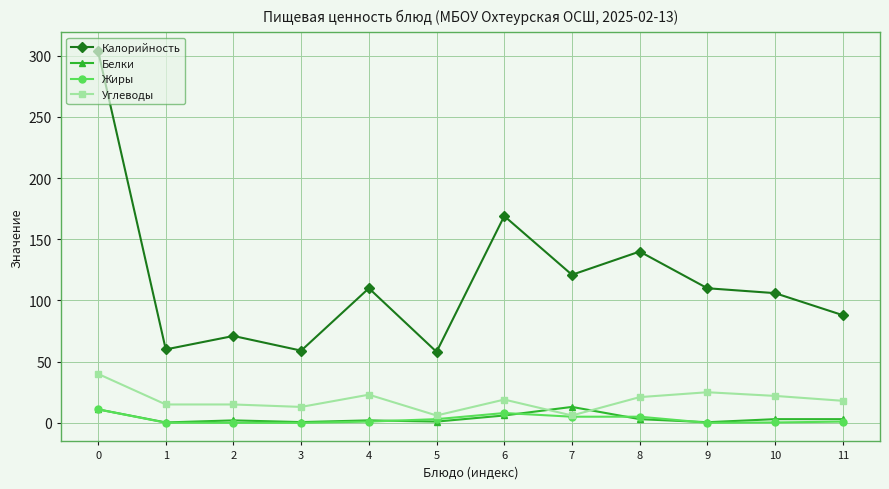

How many series are shown in this chart?

4